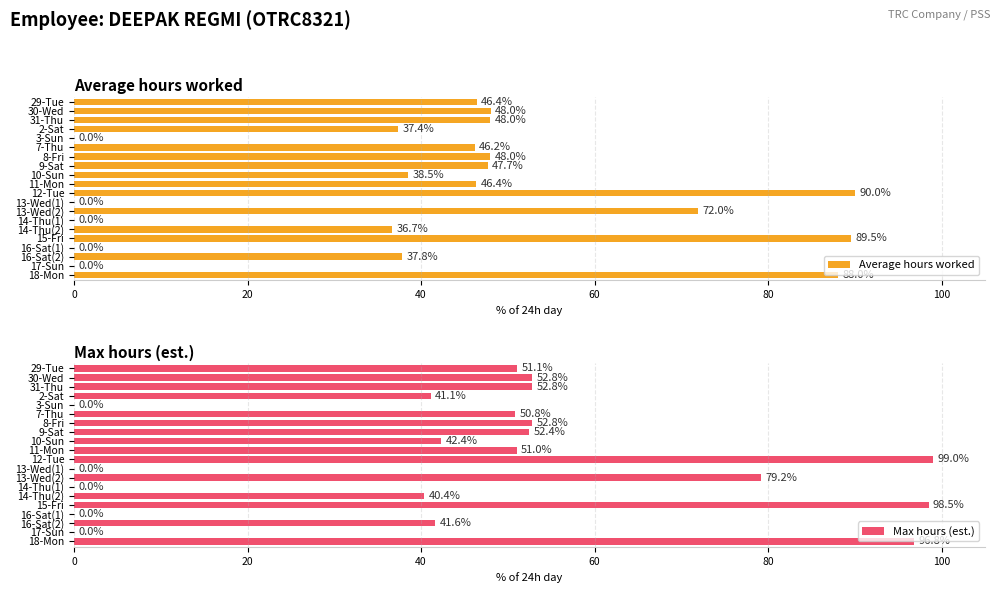

Where is Max hours (est.) nearest to the value 49?

7-Thu